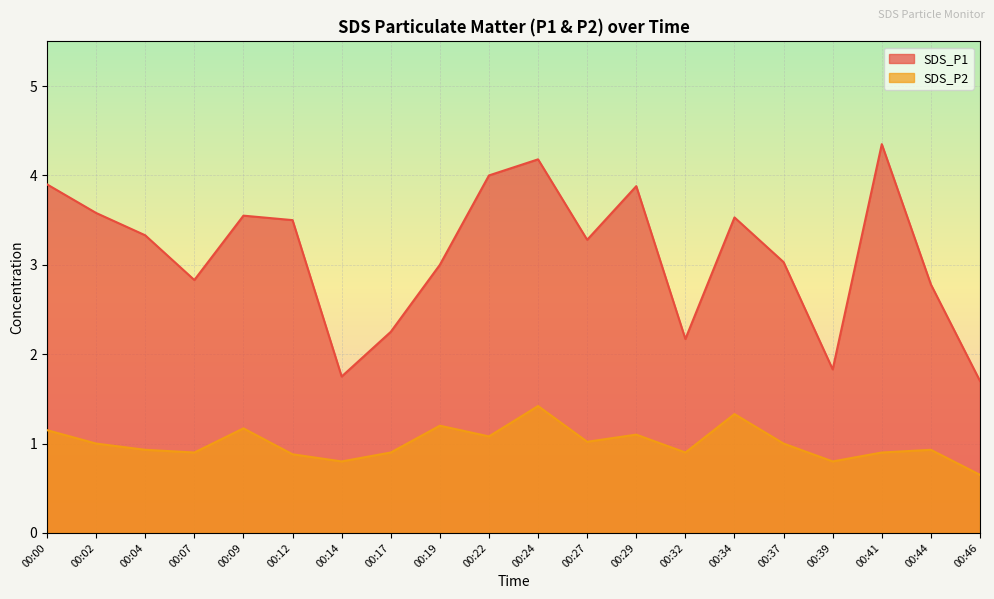

True or false: SDS_P2 and SDS_P1 cross at least once.

False